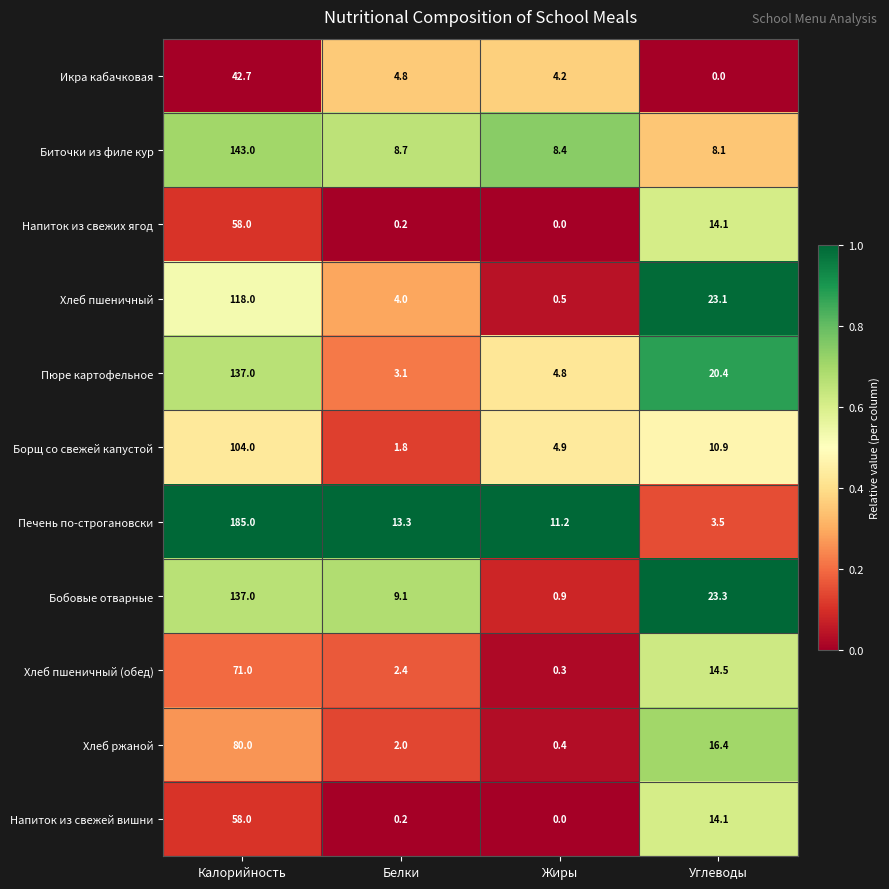

What is the sum of all Хлеб ржаной values?

98.8